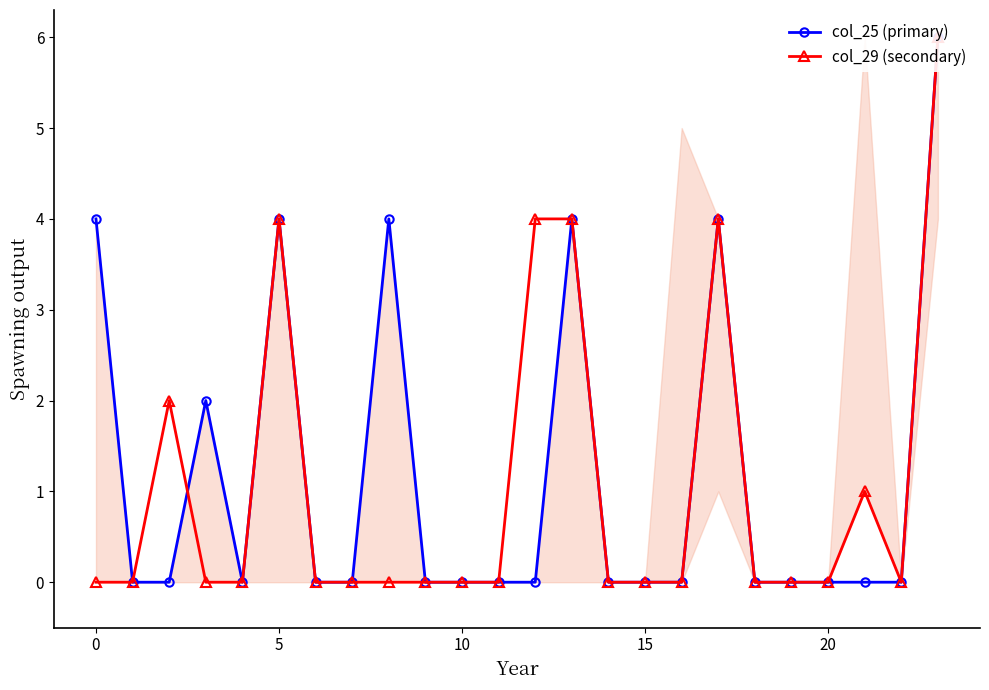

Which series has the largest total across all categories?

col_25 (primary)